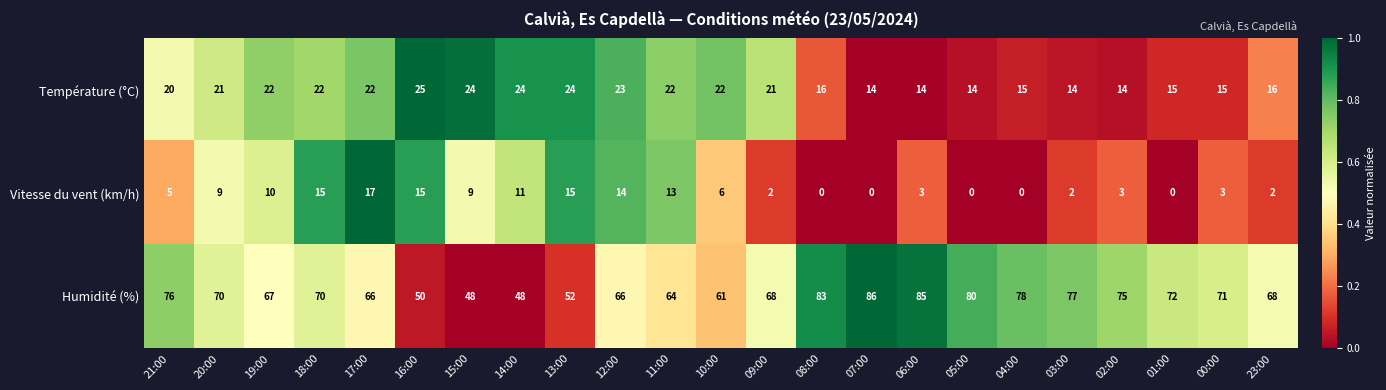

At how many categories does at least one series exceed 0?

23